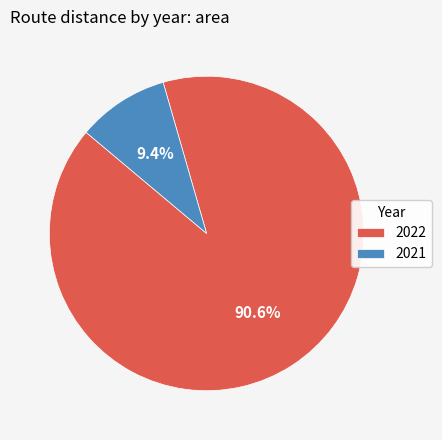

Which slice is the smallest?

2021